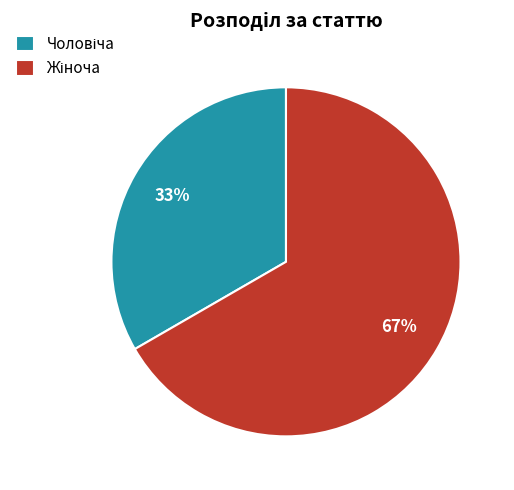

To the nearest percent, what is the average slice percentage?

50%